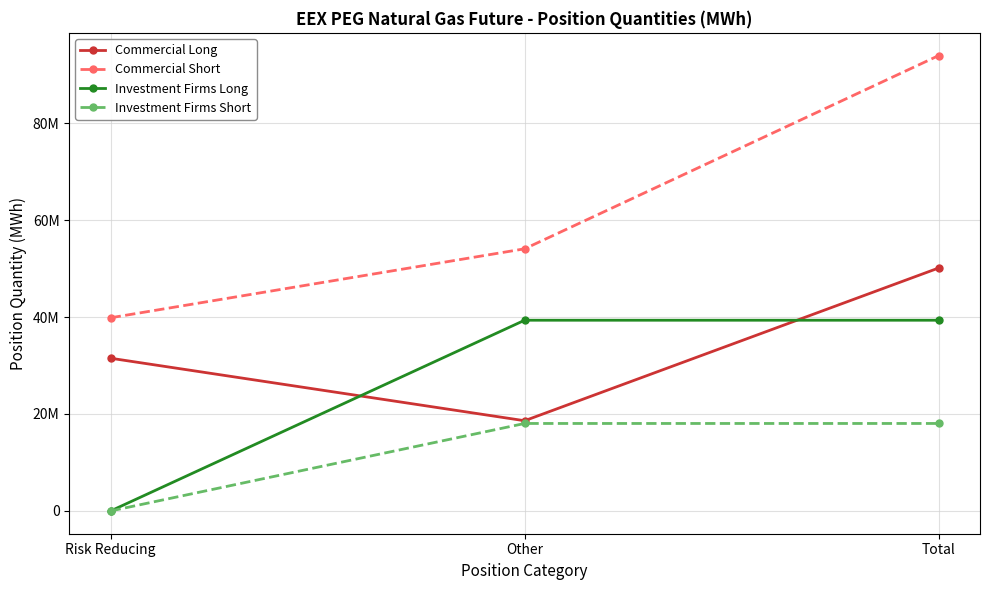

List the series in order of their peak value, lowest first.

Investment Firms Short, Investment Firms Long, Commercial Long, Commercial Short